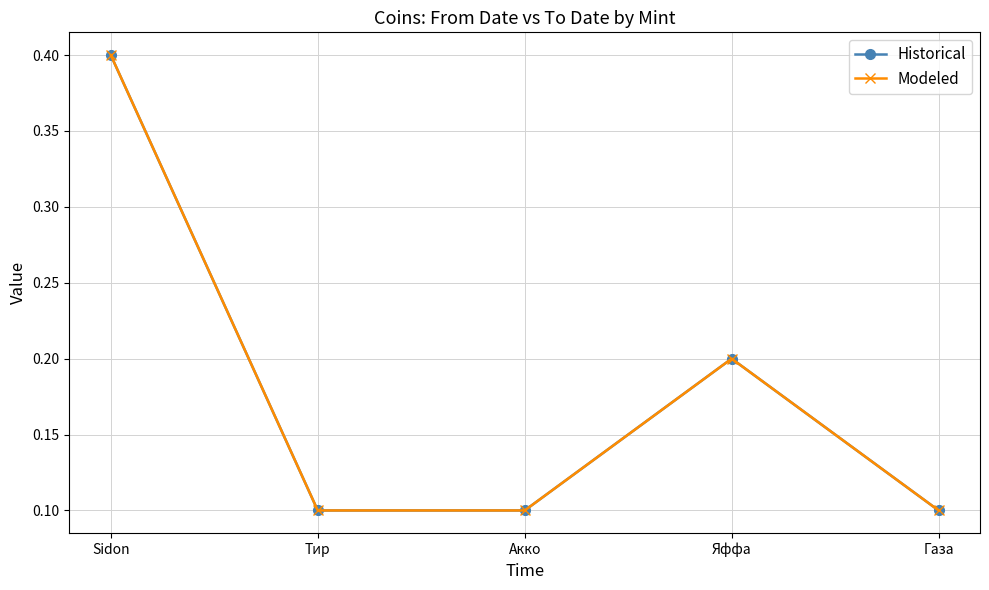

The Modeled series shows 0.0 at Тир. True or false?

False